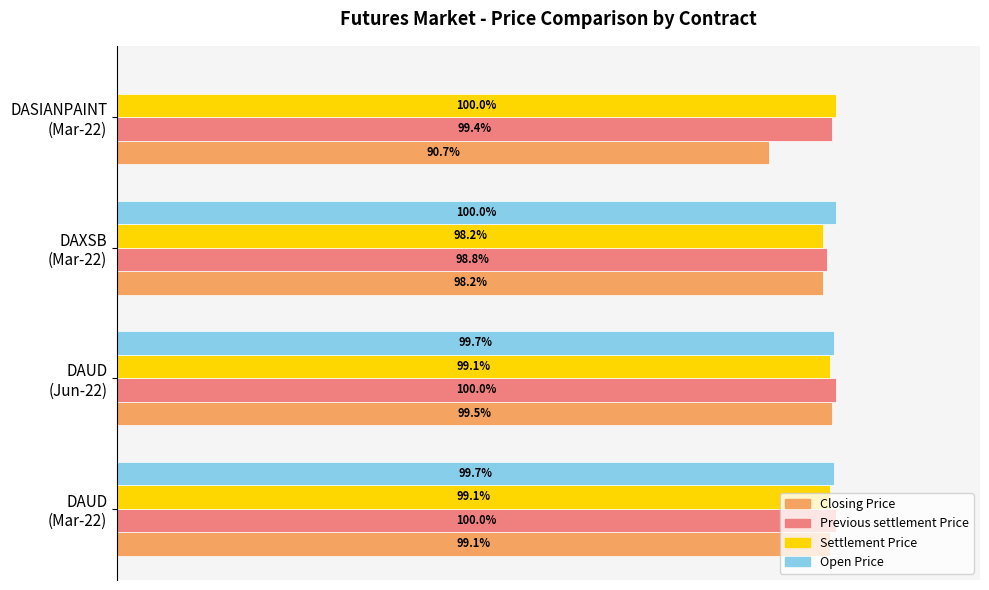

Which series has the largest total across all categories?

Previous settlement Price